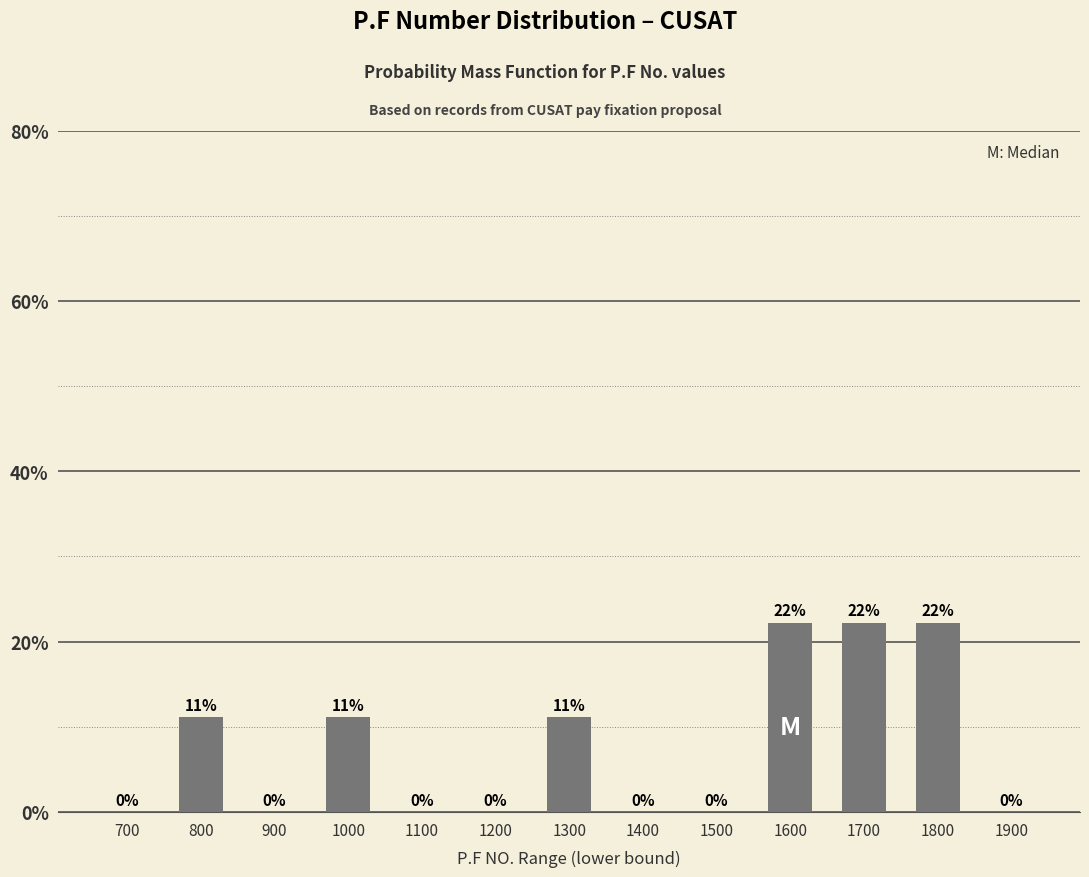

True or false: the data shows 10.8 at 1900.

False